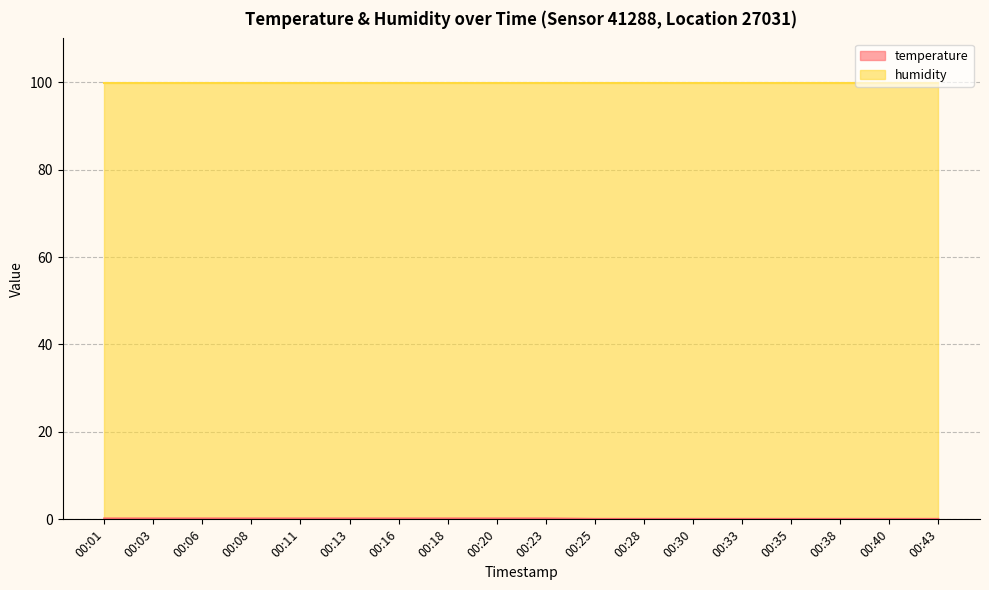

What is the change in value from 00:06 to 00:33?

-0.1